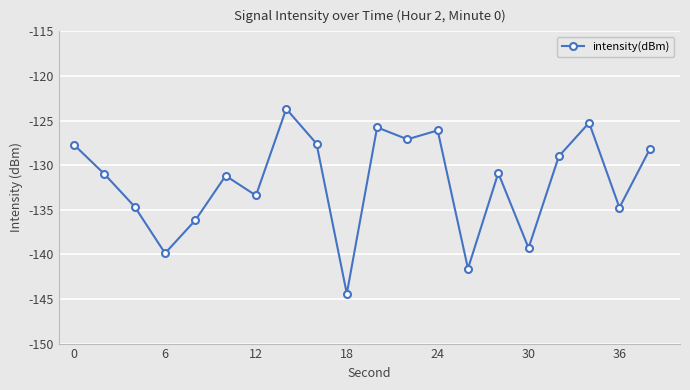

What is the value of the 17th point from the left?

-129.0